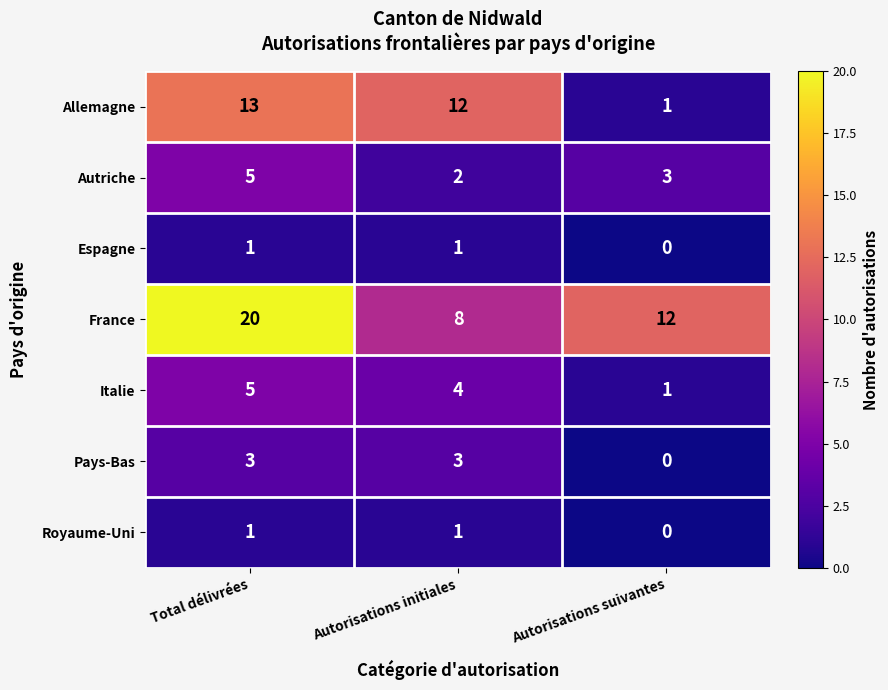

What value does the Allemagne series have at Total délivrées, to the nearest 10?

10